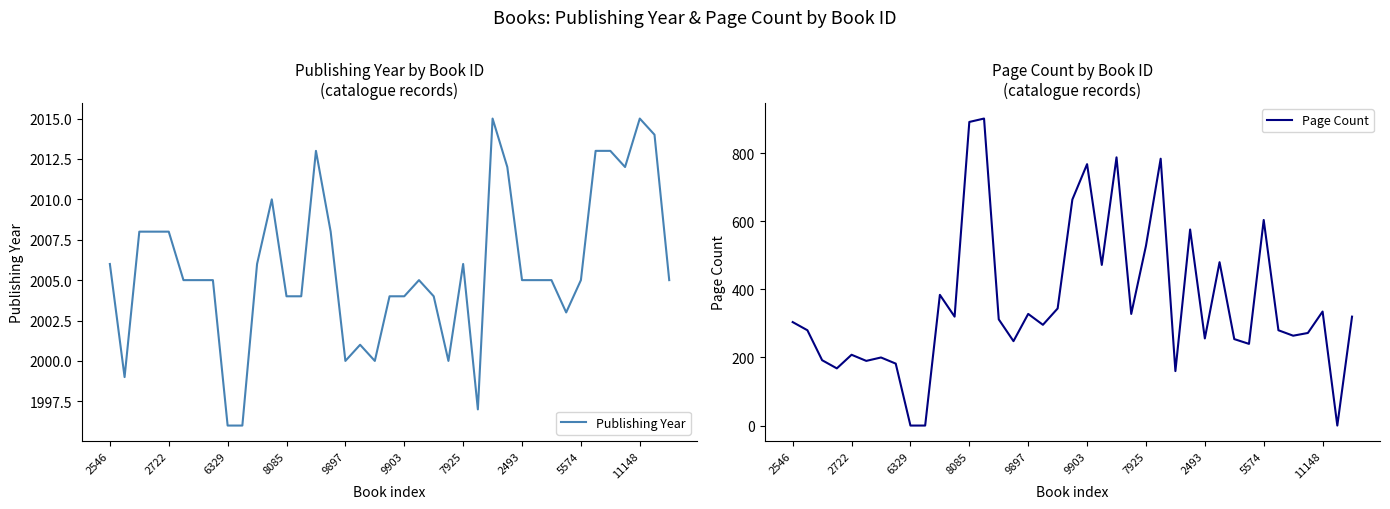

How many lines are shown in the chart?

2